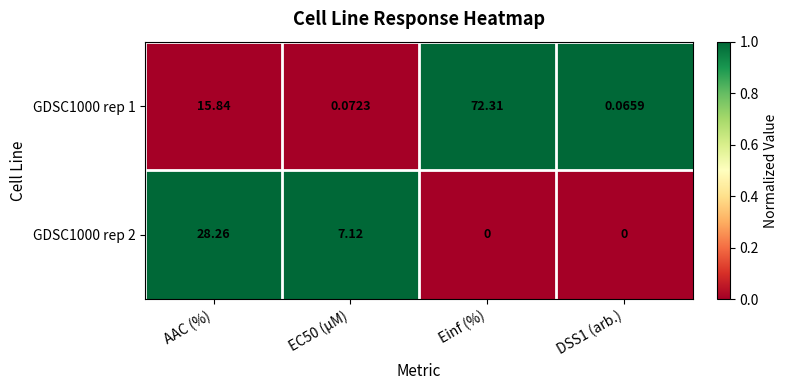

Which category has the highest value across all series?

Einf (%)